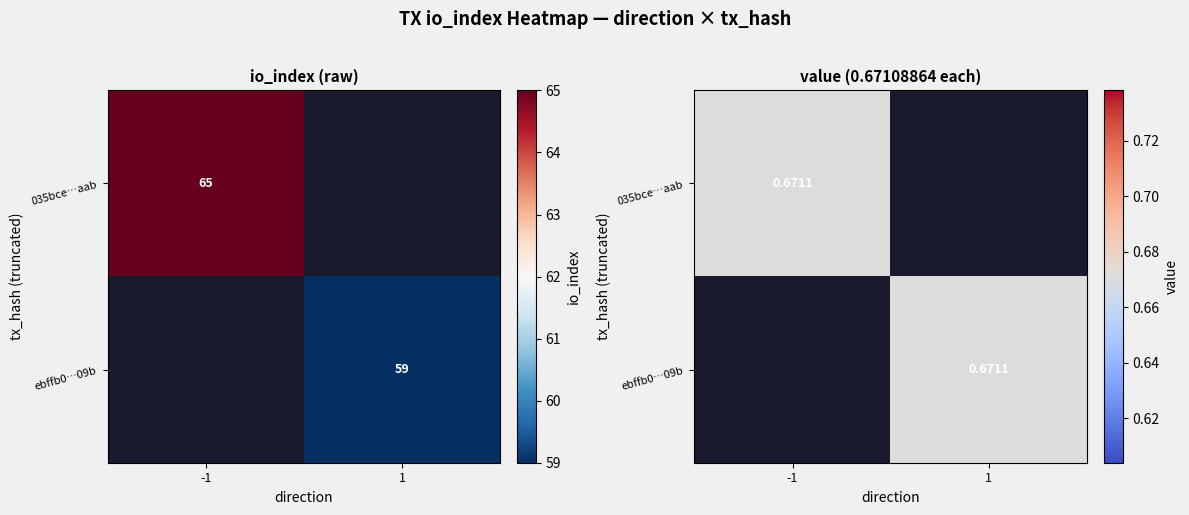

At how many categories does at least one series exceed 0?

2